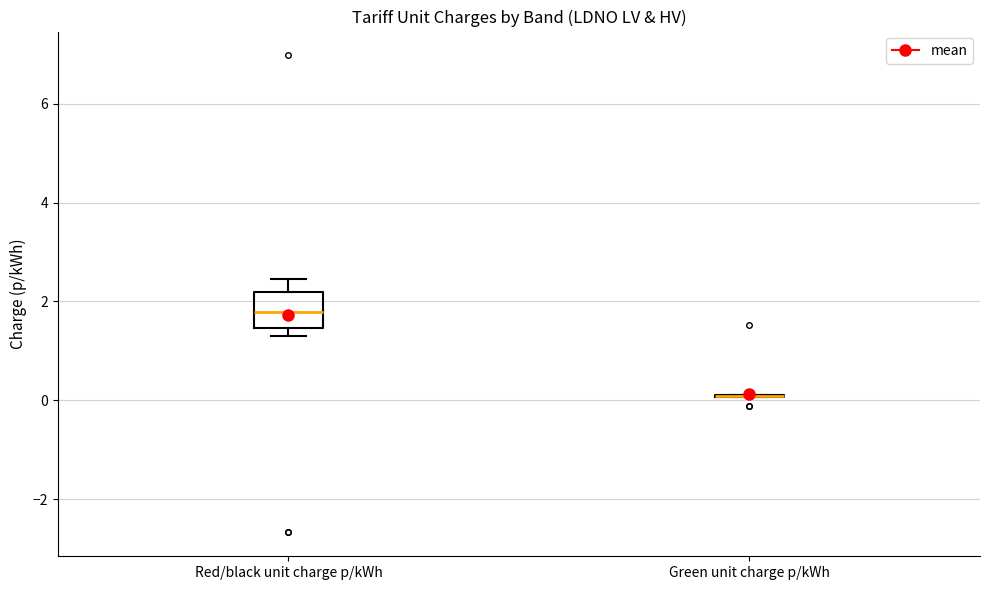

Reading left to right, transcribe this box plot: for each box, give where its median line is, the range the box spans, and where its two whiskers end, as read against the y-axis. The values are not printed on the chart, so give them approximately, as read against the axis.

Red/black unit charge p/kWh: median 1.8, box 1.4 to 2.2, whiskers 1.2 to 2.4
Green unit charge p/kWh: box collapsed to a line at 0.0, whiskers 0.0 to 0.2